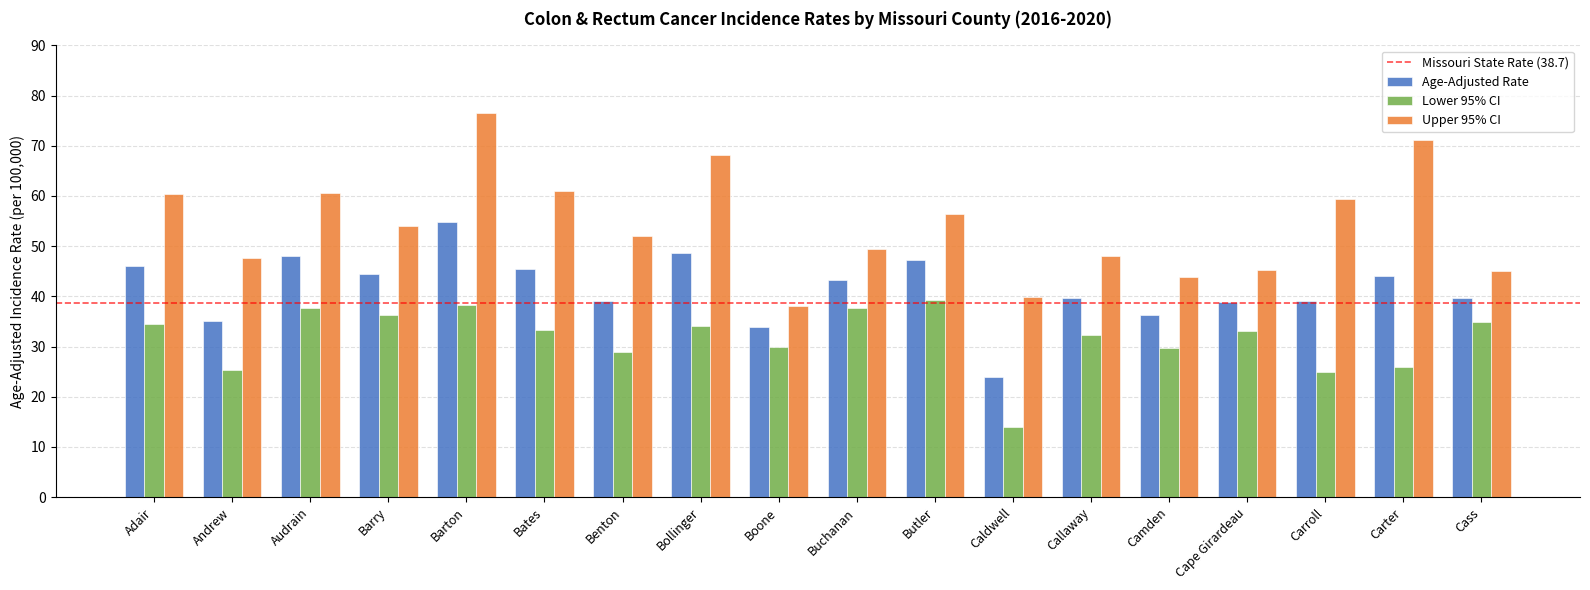

What is the highest value of the Age-Adjusted Rate series?

54.9